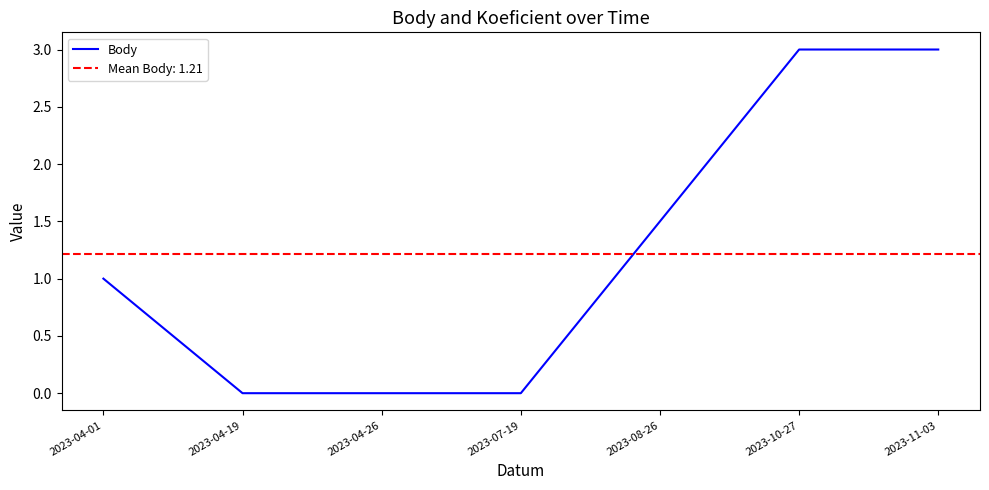

Does the chart have visible grid lines?

No